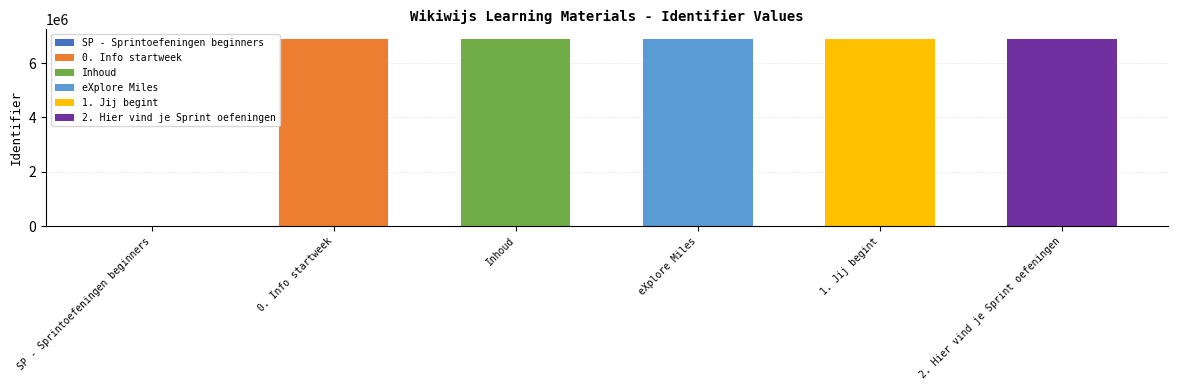

List the labels in order of value, largest first.

2. Hier vind je Sprint oefeningen, 1. Jij begint, eXplore Miles, Inhoud, 0. Info startweek, SP - Sprintoefeningen beginners